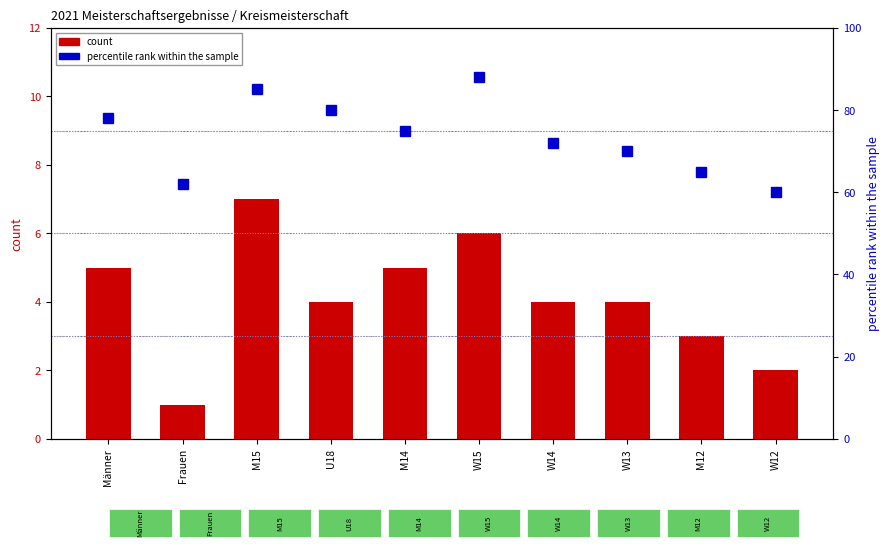

Reading left to right, transcribe all the data shown in this chart.

count: 5	1	7	4	5	6	4	4	3	2
percentile rank within the sample: 78	62	85	80	75	88	72	70	65	60